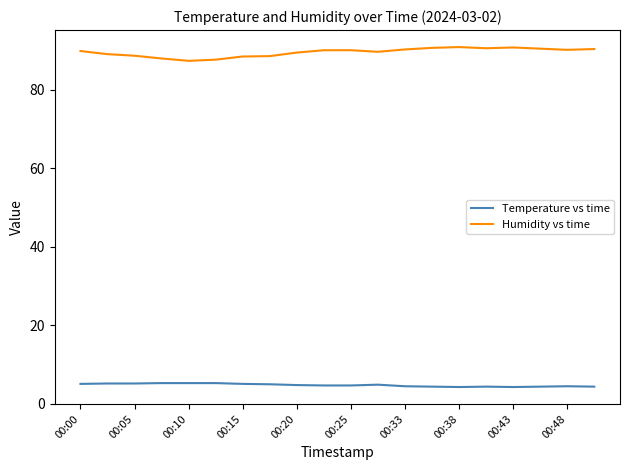

Which series has the largest total across all categories?

Humidity vs time